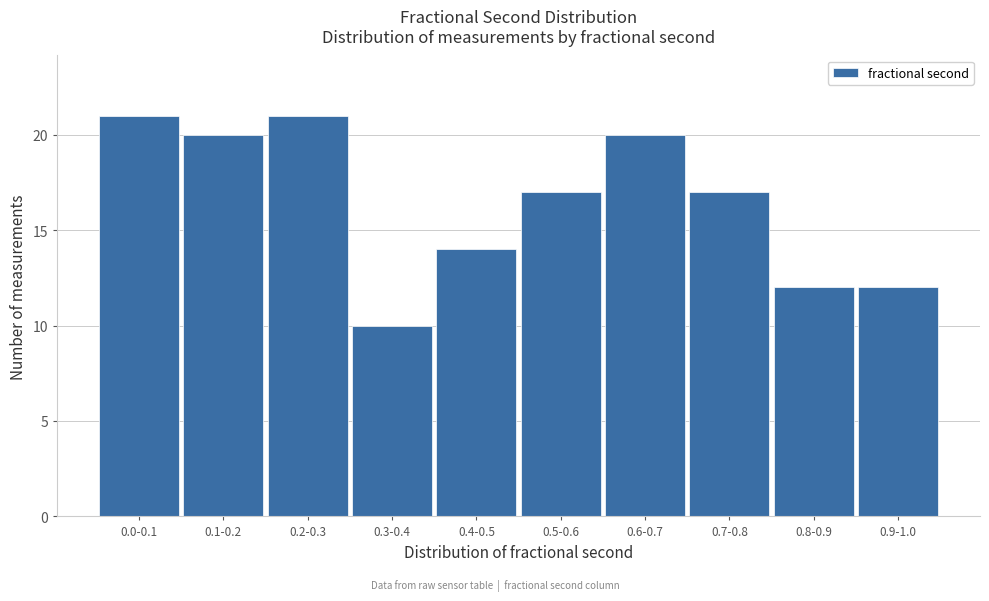

Reading left to right, list all the values displayed in this chart.

0.0-0.1=21	0.1-0.2=20	0.2-0.3=21	0.3-0.4=10	0.4-0.5=14	0.5-0.6=17	0.6-0.7=20	0.7-0.8=17	0.8-0.9=12	0.9-1.0=12